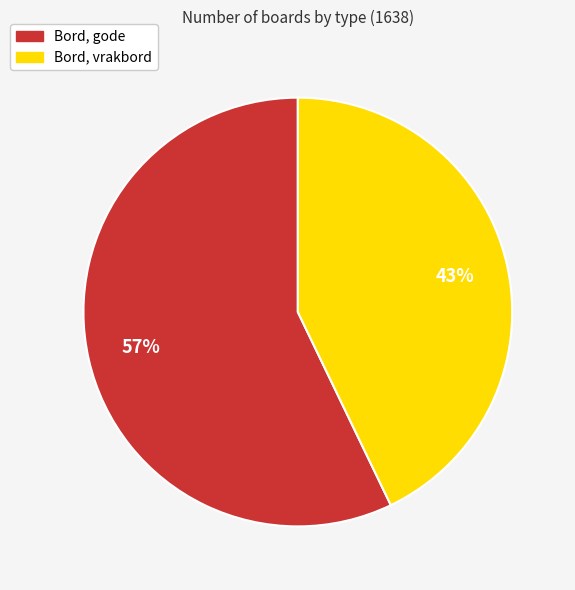

What is the smallest slice in the pie chart?

Bord, vrakbord